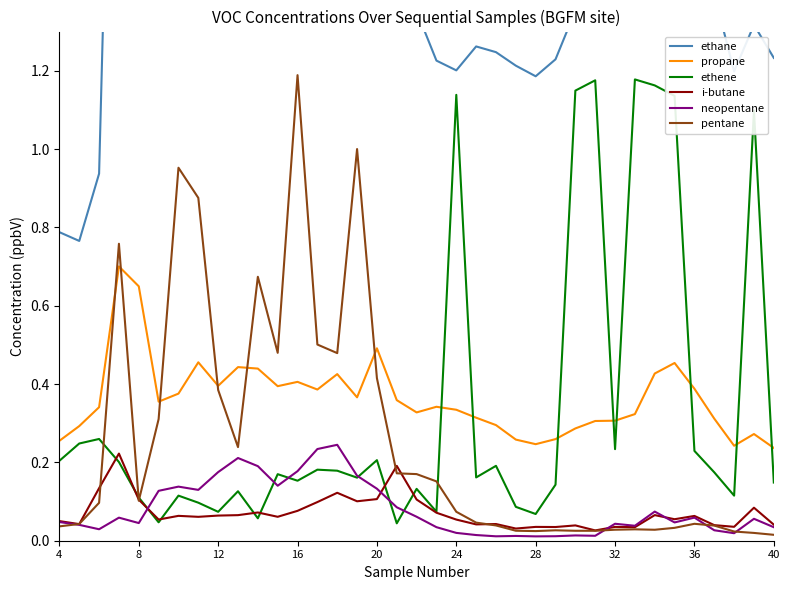

True or false: neopentane and propane intersect in this chart.

False